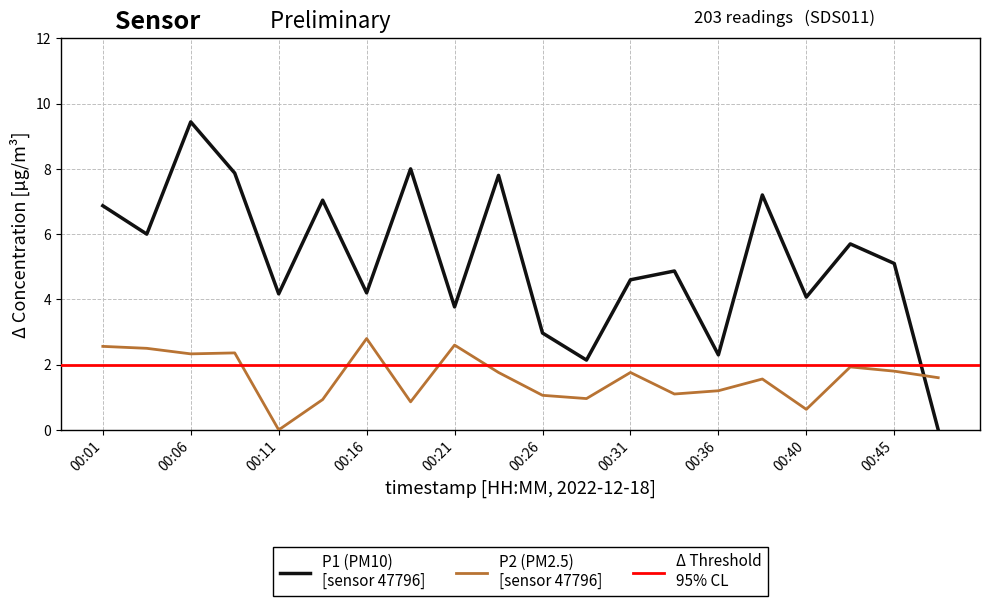

At which category is the sum across all series the highest?

00:06